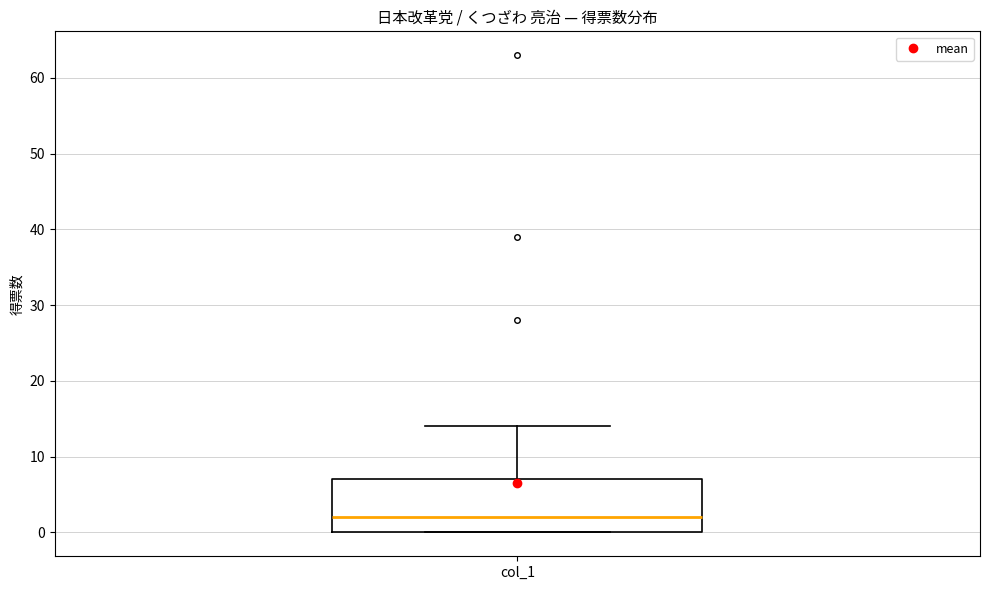

Read this box plot against the y-axis: the position of the median line, the range covered by the box, and the ends of both whiskers. The values are not printed on the chart, so give them approximately, as read against the axis.

median 2, box 0 to 7, whiskers 0 to 14